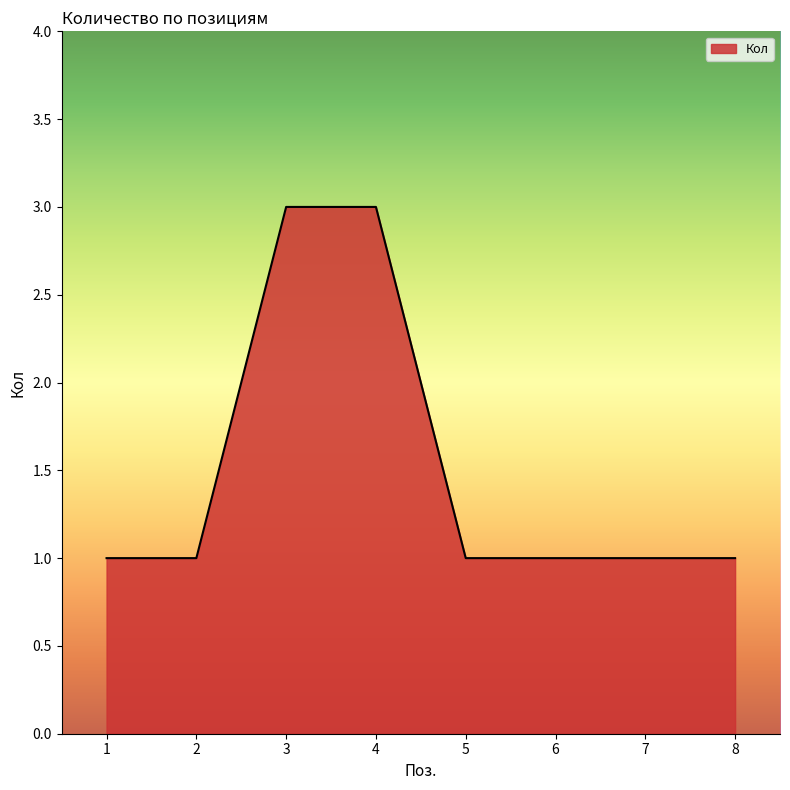

What is the maximum value shown in the chart?

3